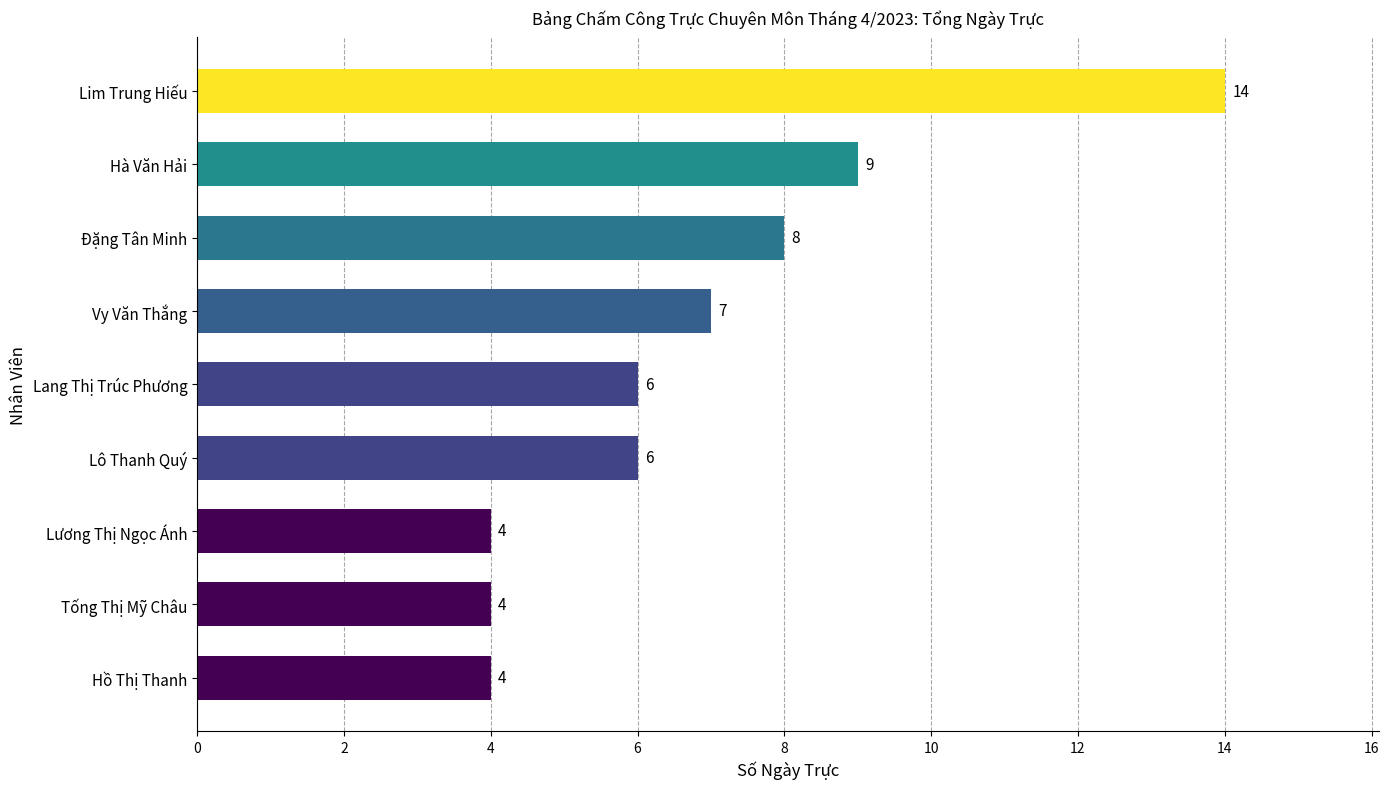

The chart shows a value of 7 at Vy Văn Thắng. True or false?

True